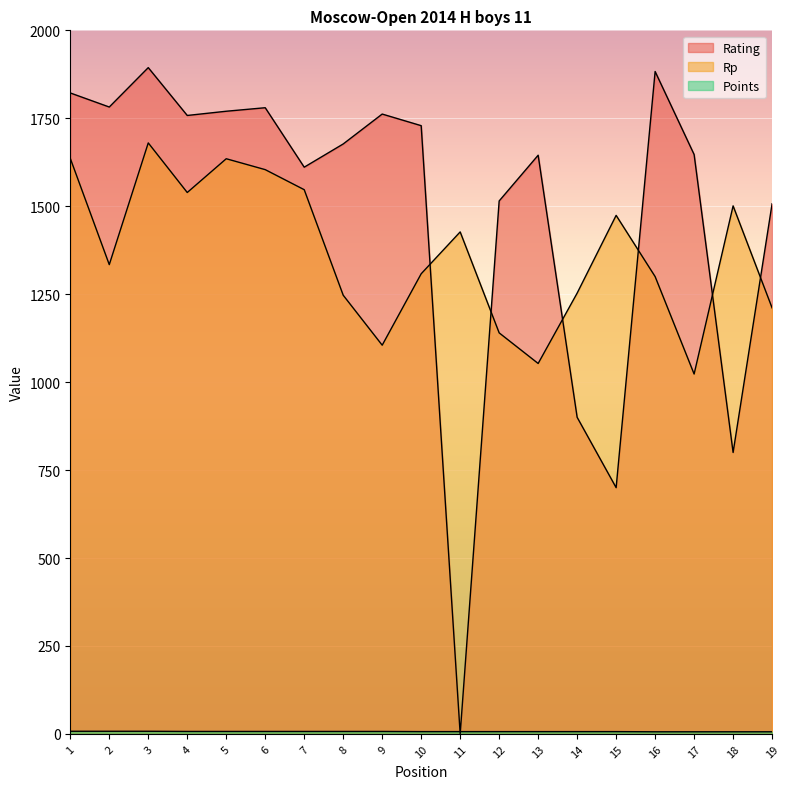

How many lines are shown in the chart?

3